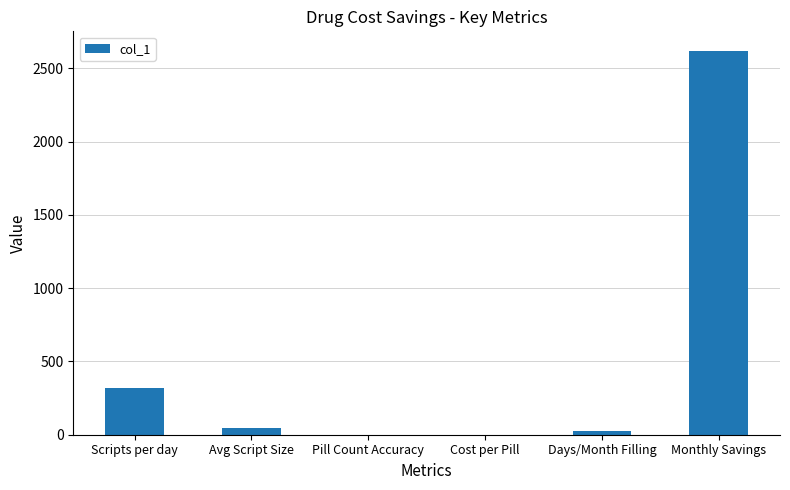

Between Cost per Pill and Monthly Savings, which is larger?

Monthly Savings